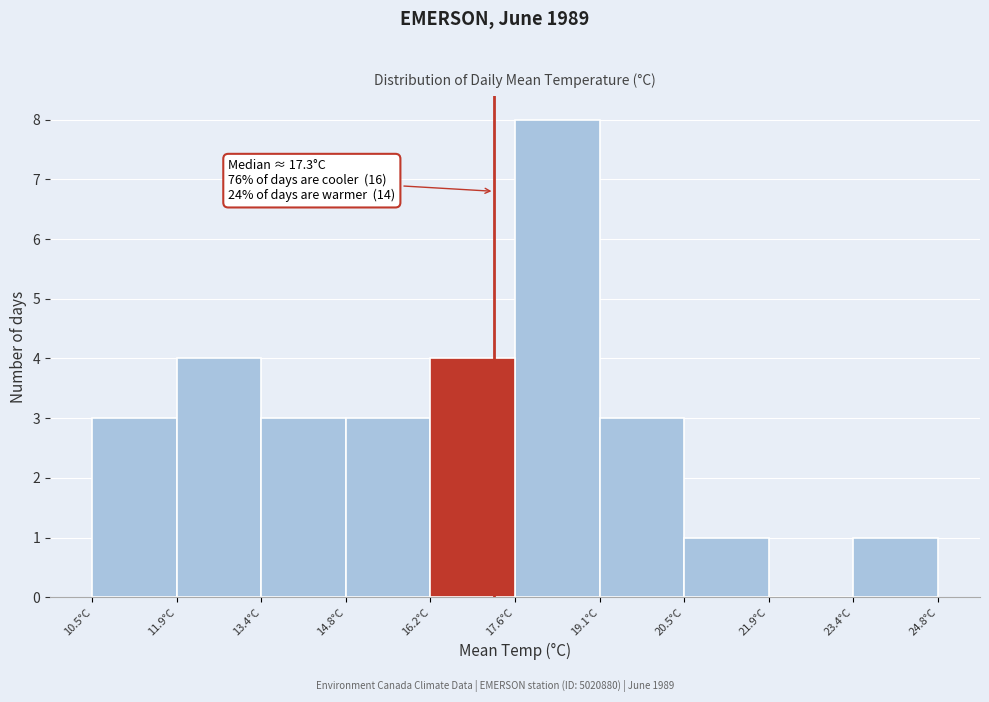

Over which range of the x-axis is the bar tallest?

17.6 to 19.0